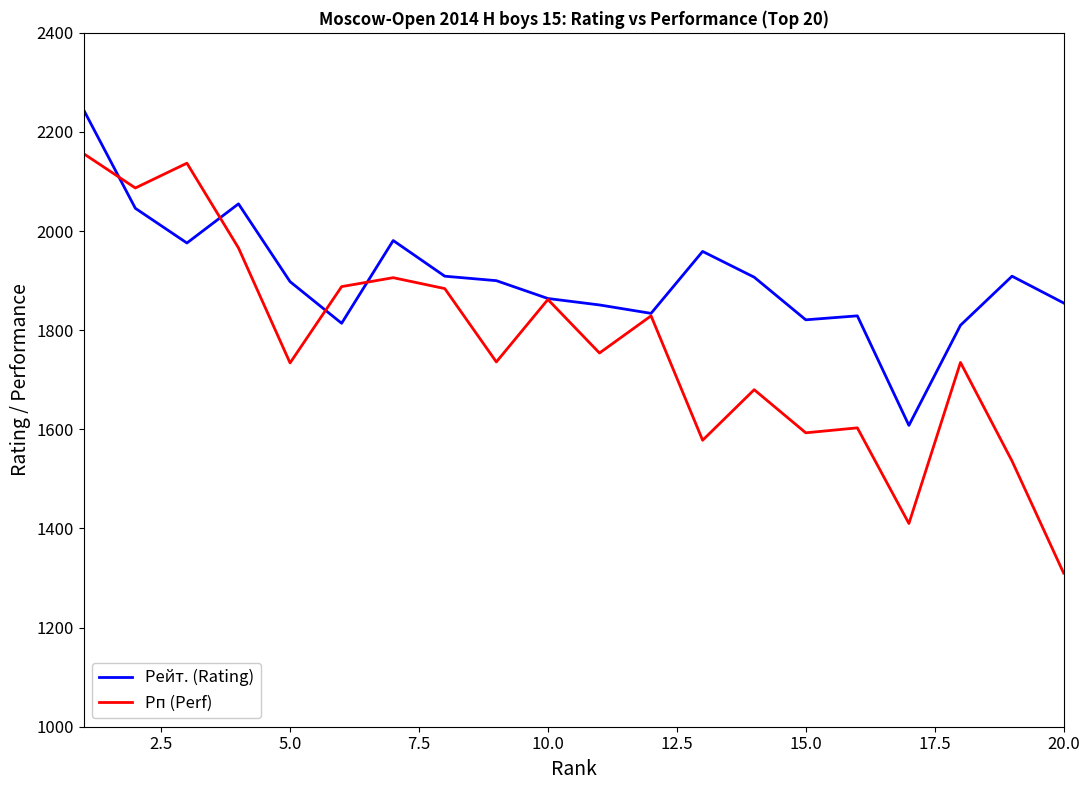

What is the smallest value displayed?

1310